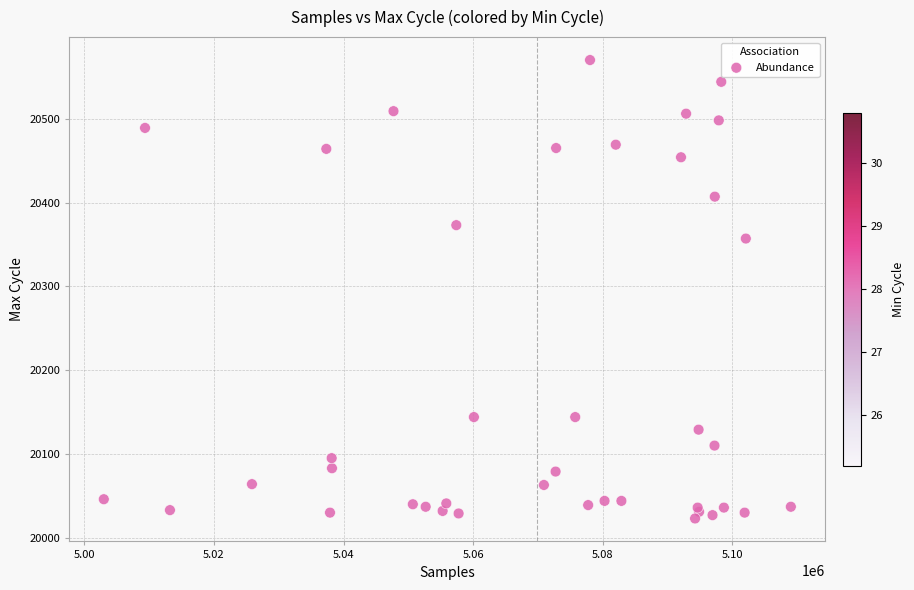

What Y value in the scatter plot is closest to 20296?

20357